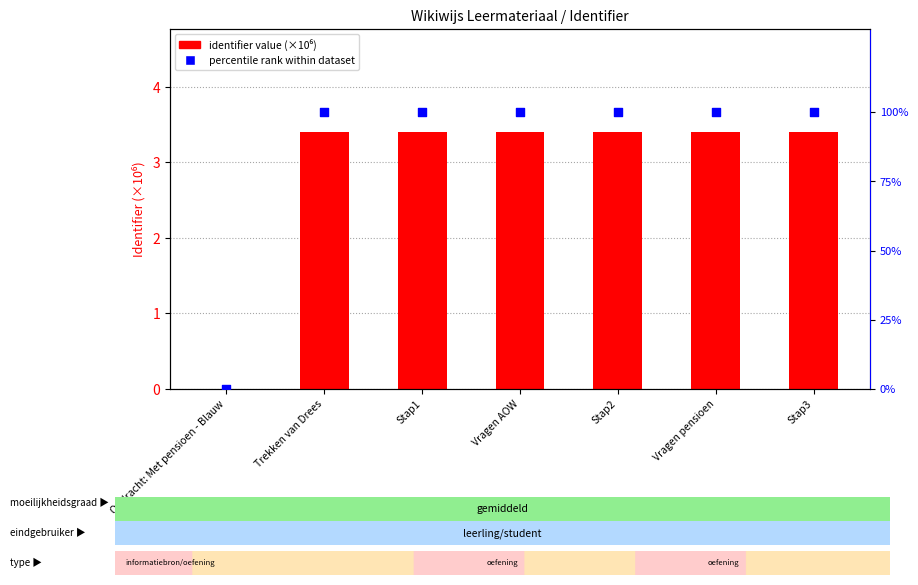

Which series has the largest Y range (max minus min)?

percentile rank within dataset